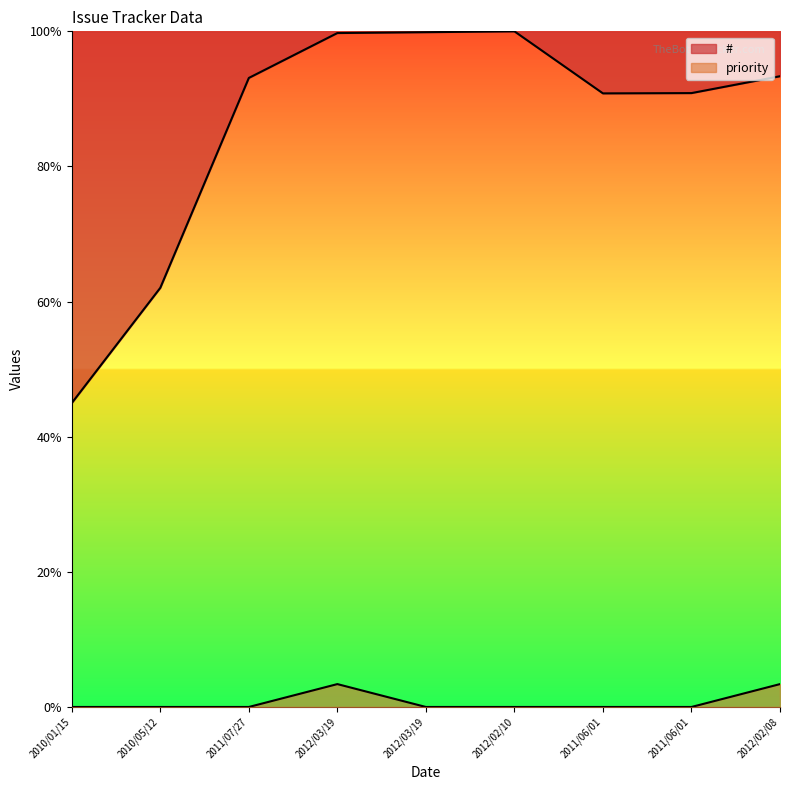

In #, how many points are lower than both neighbors (excluding endpoints)?

1